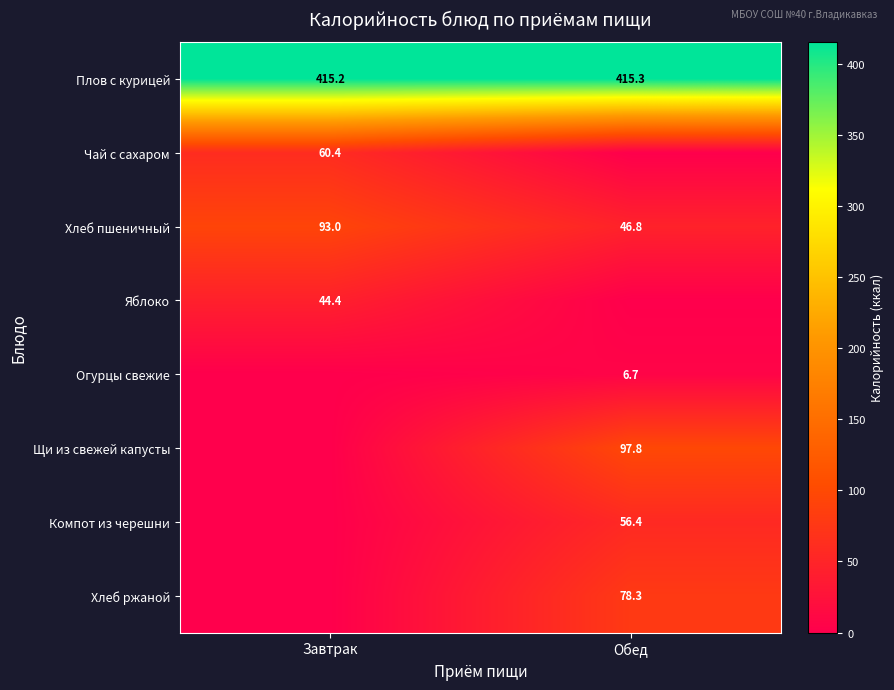

At which label is Плов с курицей closest to 415?

Завтрак